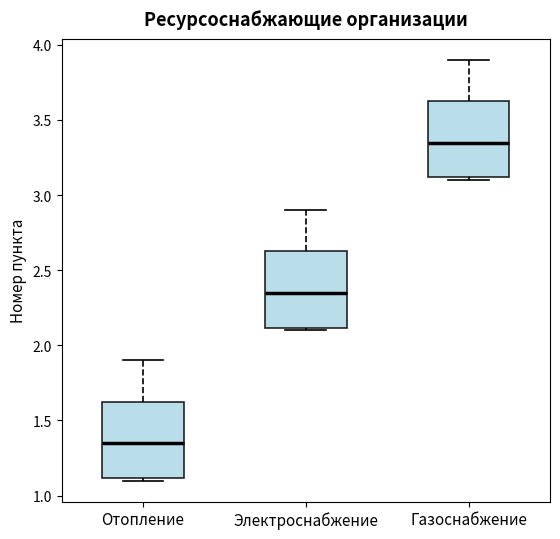

Where does the upper whisker of the box for Газоснабжение end on the y-axis? The values are not printed on the chart, so give them approximately, as read against the axis.

3.90